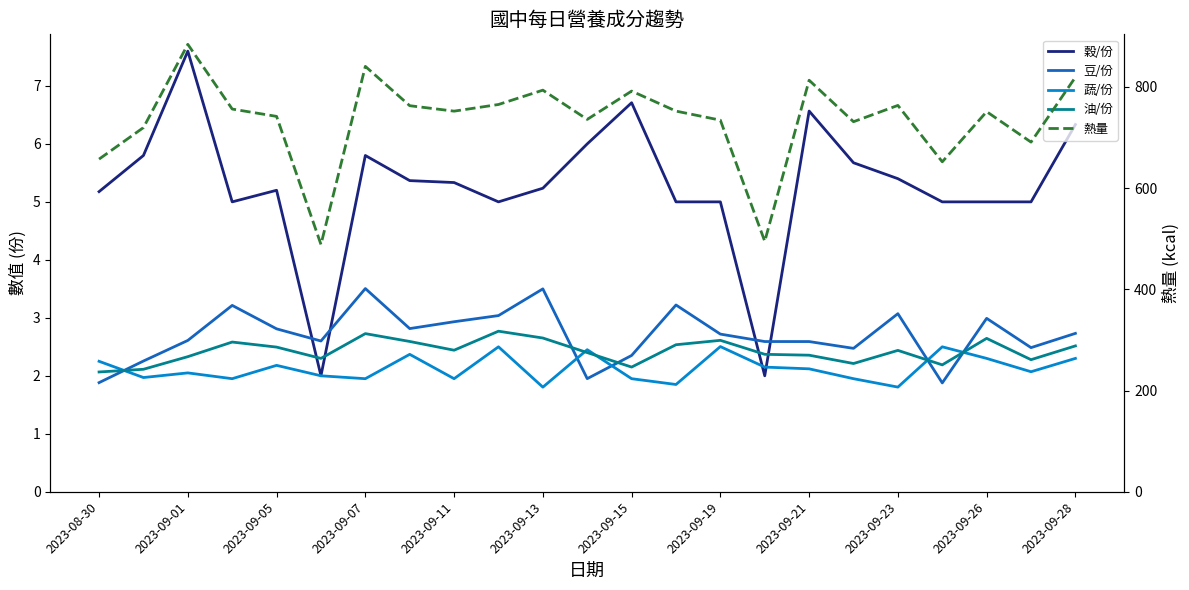

What is the minimum value for 穀/份?

2.0